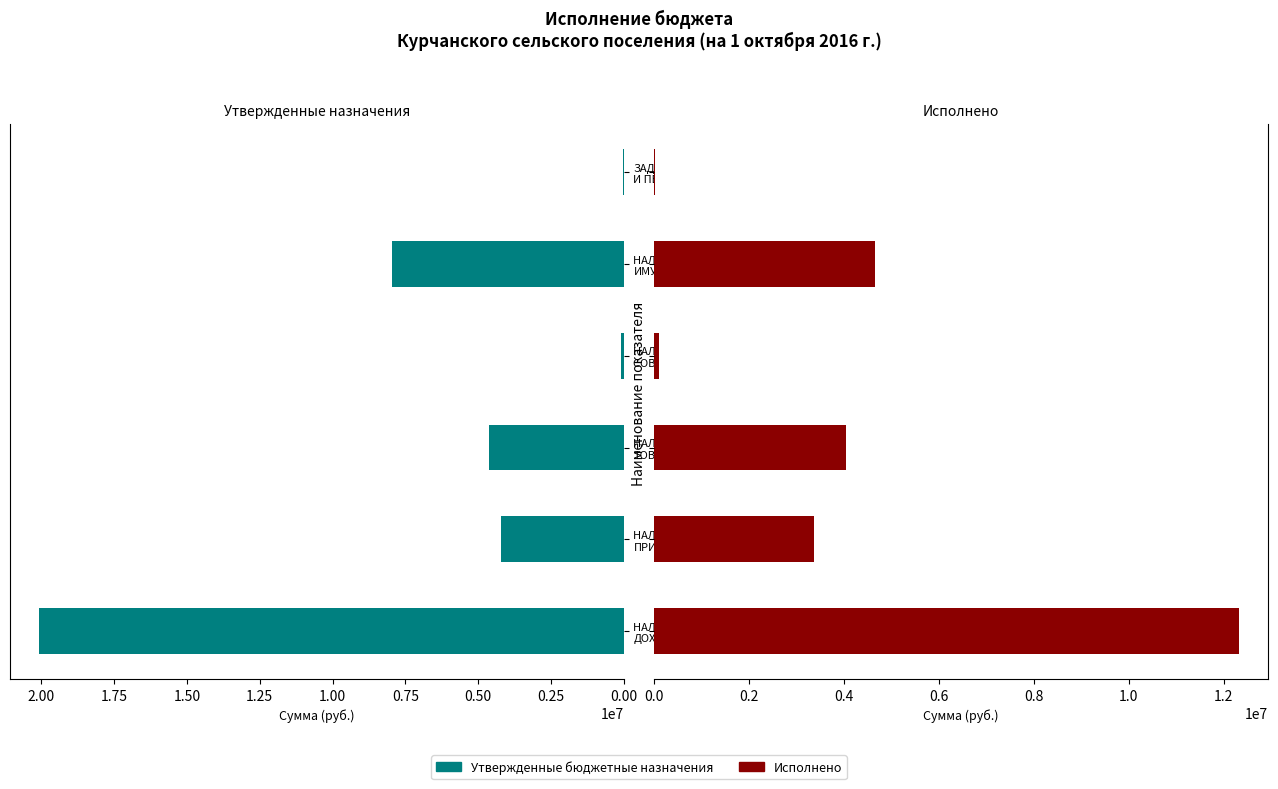

What is the sum of all Утвержденные бюджетные назначения values?

36957154.0